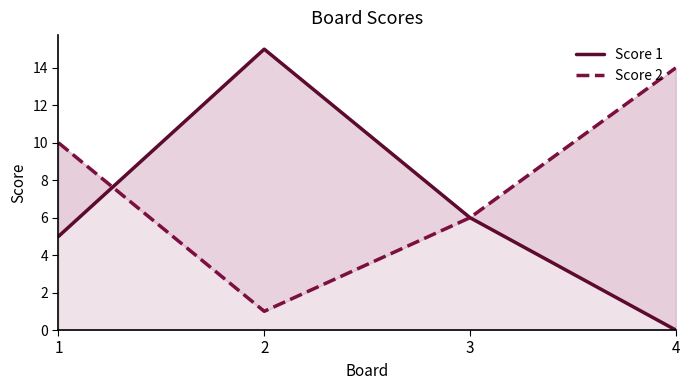

Rank the series by their maximum value, from lowest to highest.

Score 2, Score 1